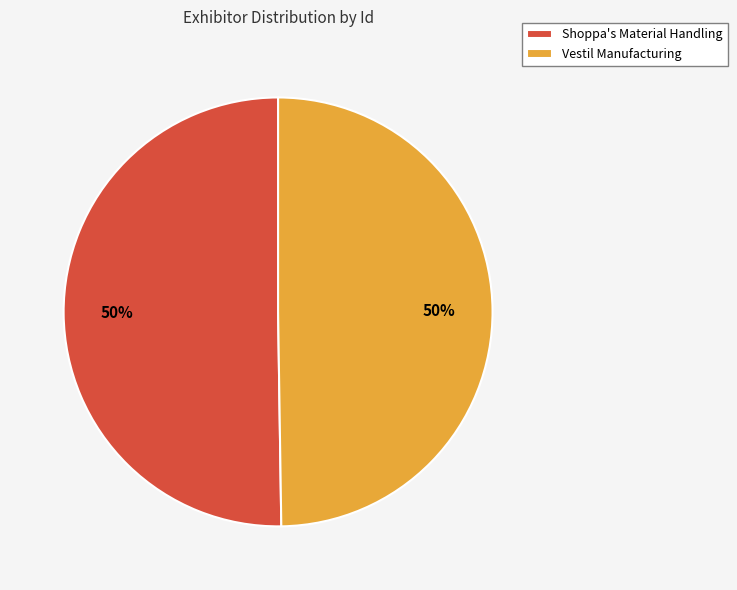

To the nearest percent, what portion does Shoppa's Material Handling represent?

50%